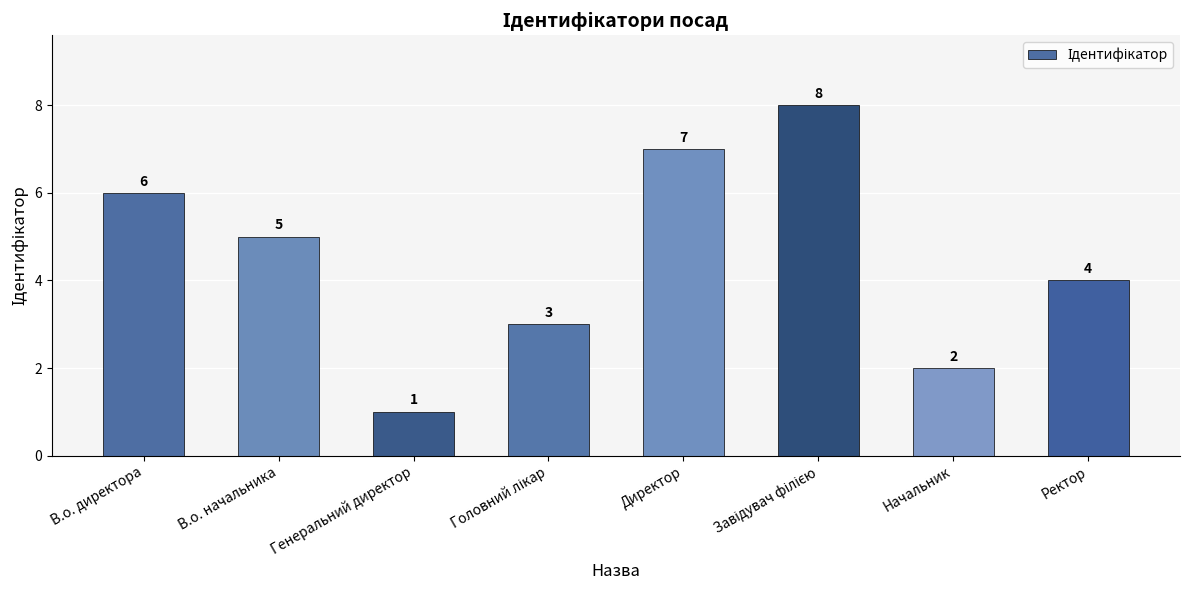

Reading left to right, transcribe all the data shown in this chart.

6	5	1	3	7	8	2	4